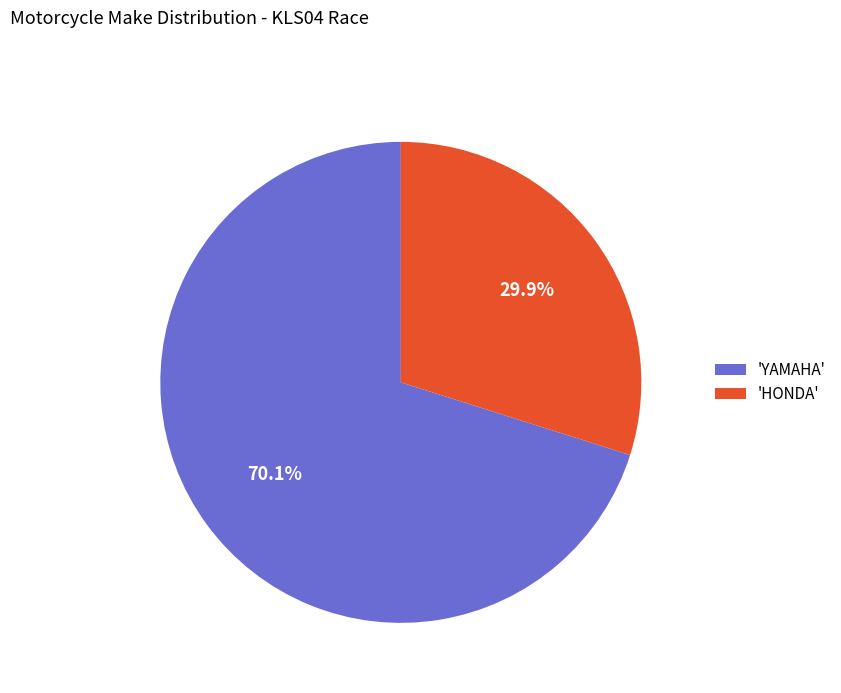

Which category has the smallest portion of the pie?

'HONDA'